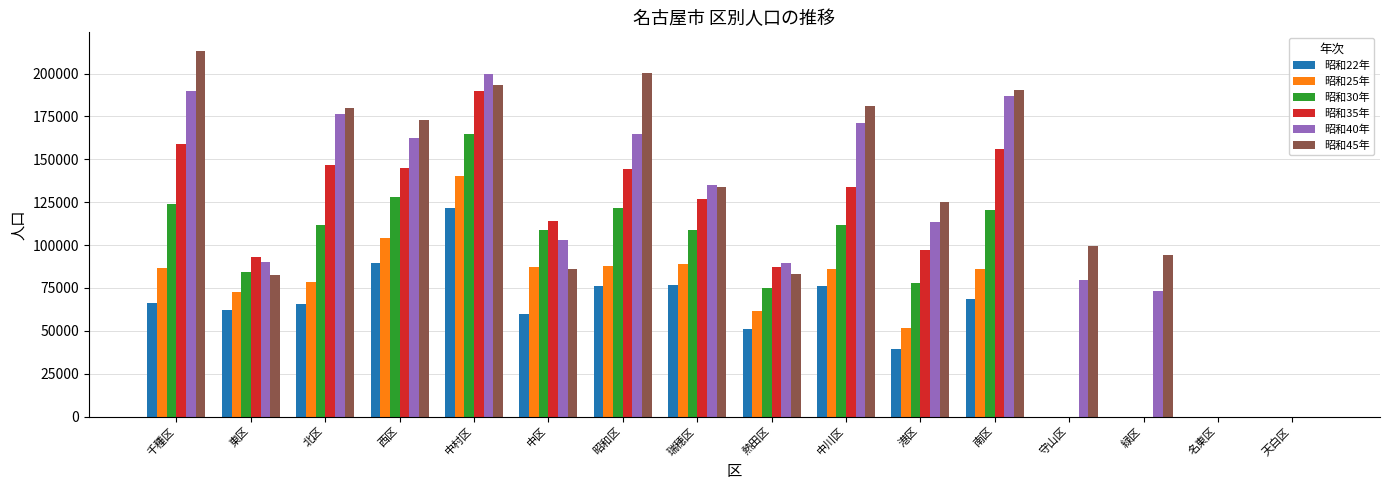

What are all the series names shown in the legend?

昭和22年, 昭和25年, 昭和30年, 昭和35年, 昭和40年, 昭和45年